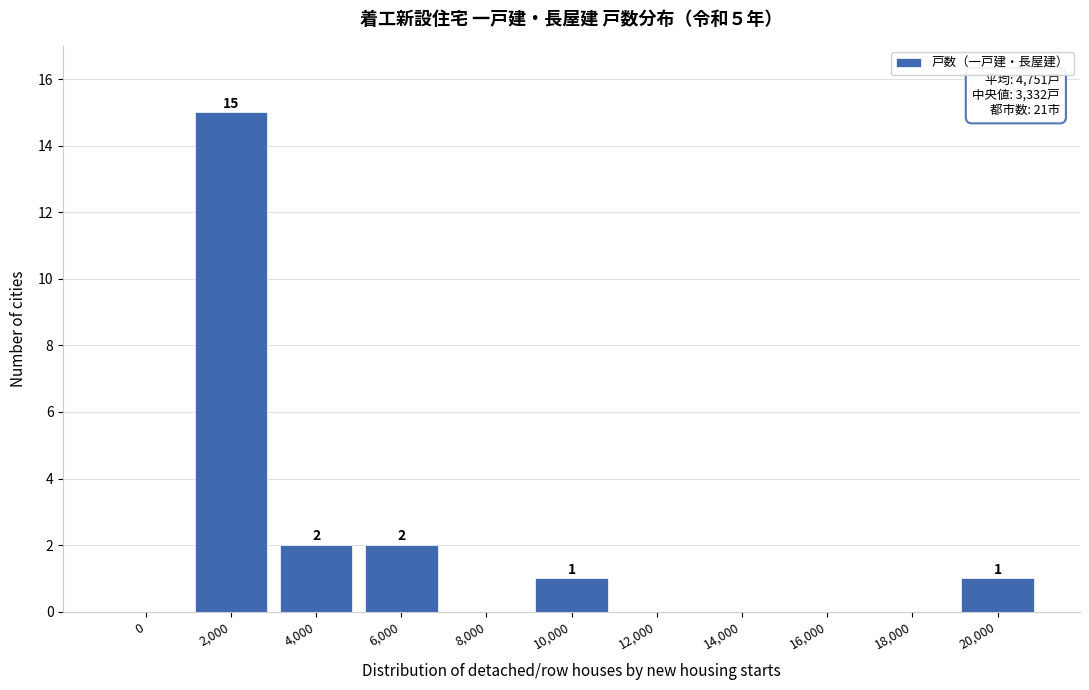

Reading right to left, what are all the values shown in this chart?

20,000=1	18,000=0	16,000=0	14,000=0	12,000=0	10,000=1	8,000=0	6,000=2	4,000=2	2,000=15	0=0